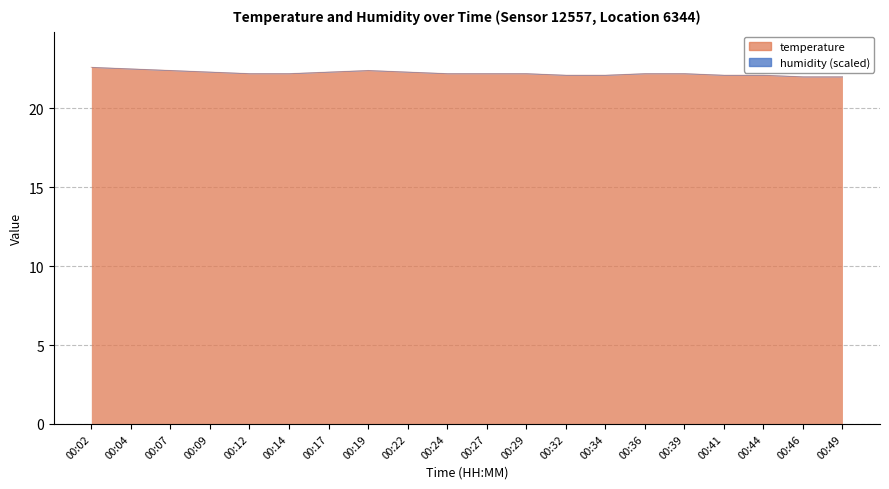

What is the value of the 7th point from the left?

22.3